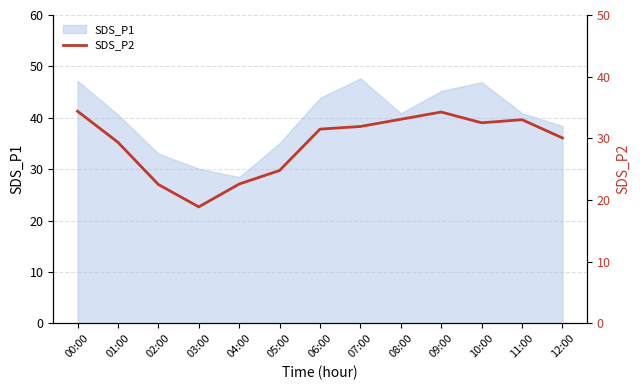

At which label does SDS_P1 first exceed 40?

00:00